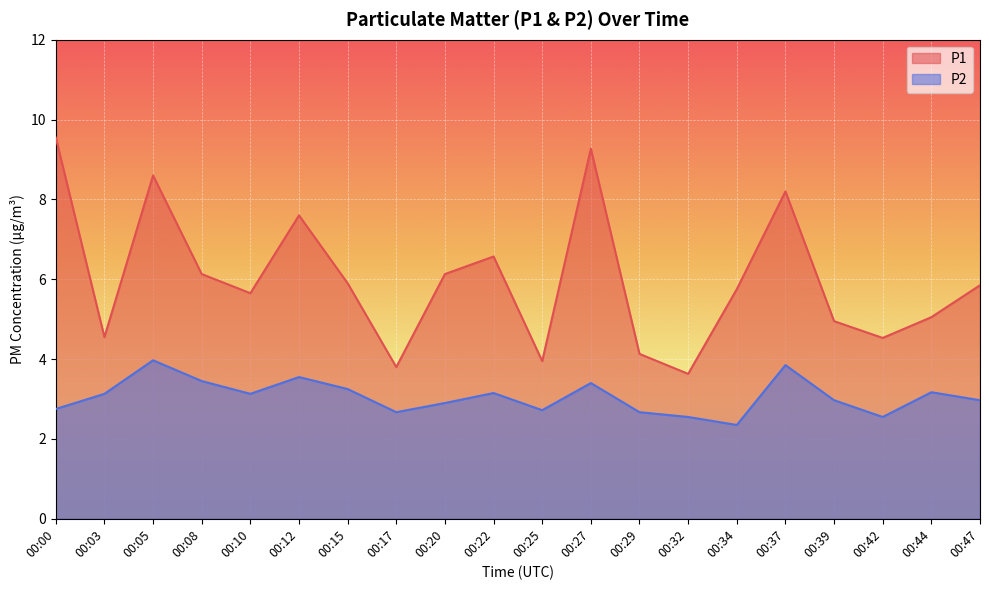

The P1 series shows 6.5 at 00:32. True or false?

False